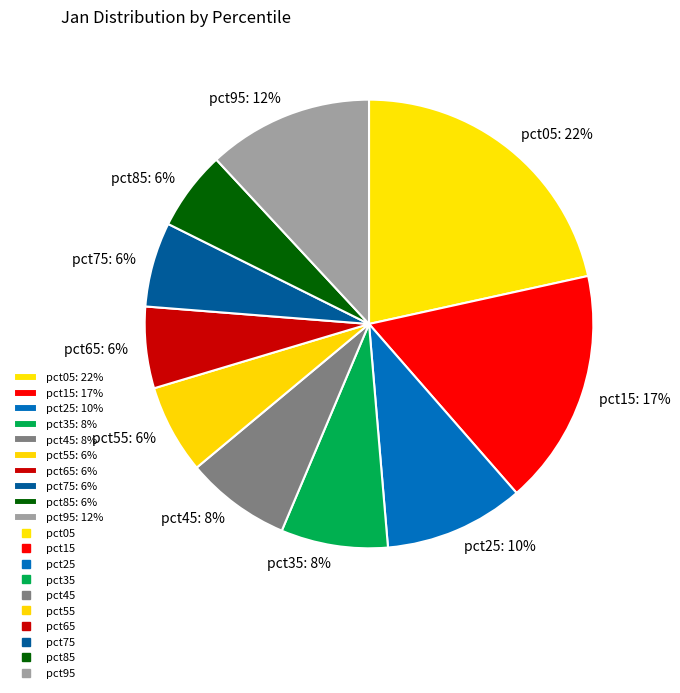

What percentage is the pct05 slice, to the nearest percent?

22%